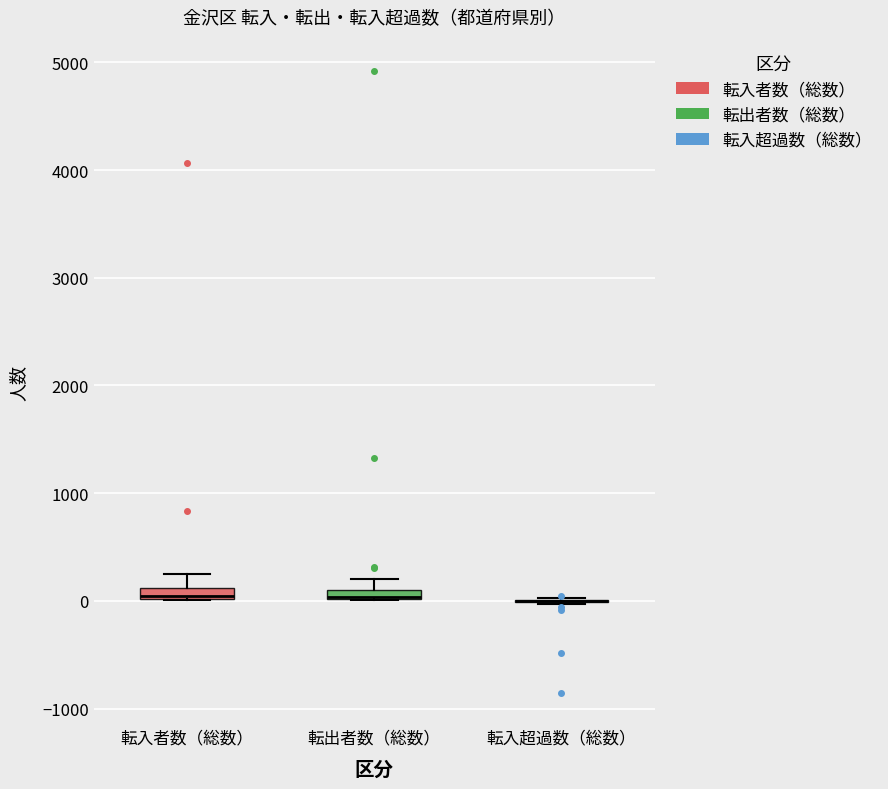

Where is the upper edge of the box for 転出者数（総数） on the y-axis? The values are not printed on the chart, so give them approximately, as read against the axis.

100